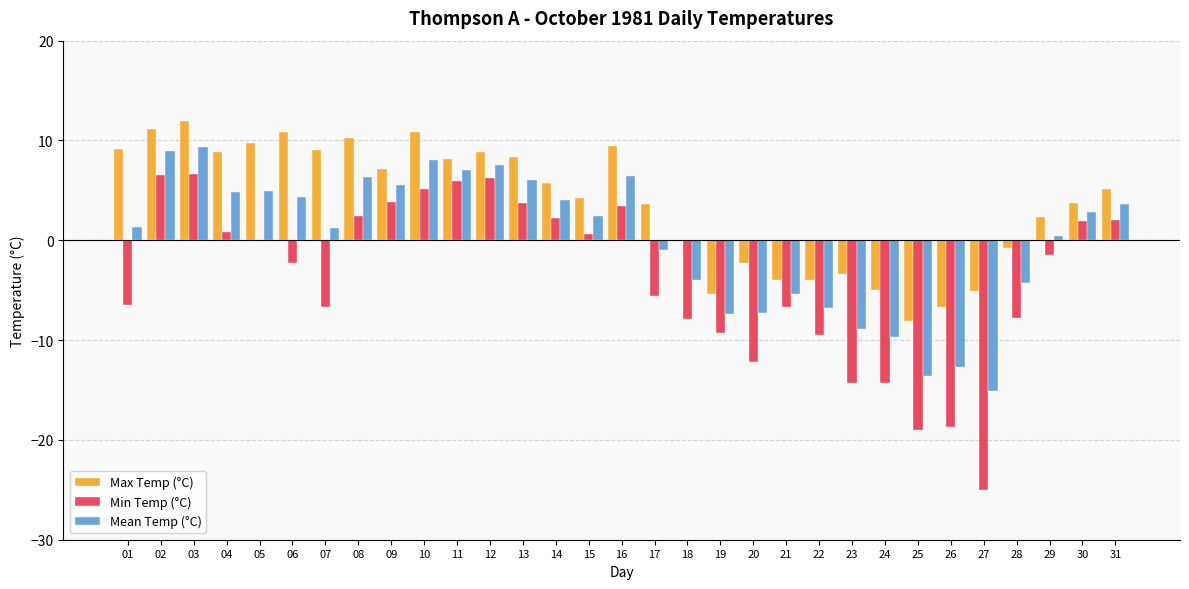

What are all the series names shown in the legend?

Max Temp (°C), Min Temp (°C), Mean Temp (°C)